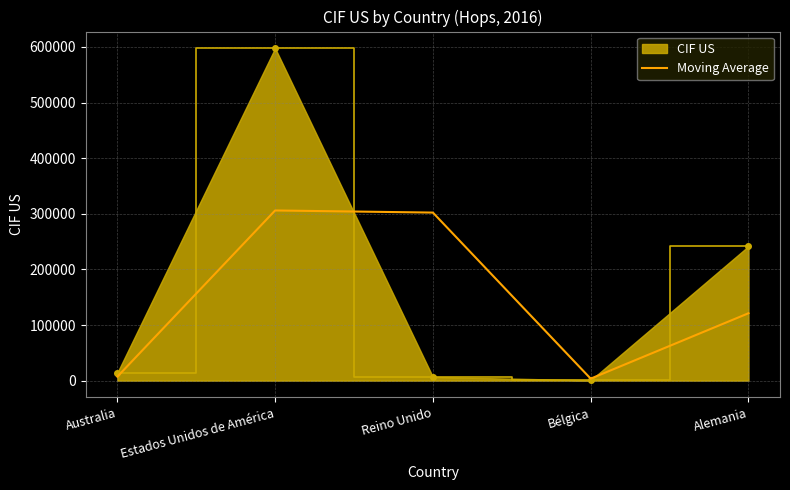

Is the value of Moving Average at Estados Unidos de América greater than the value of CIF US at Bélgica?

Yes